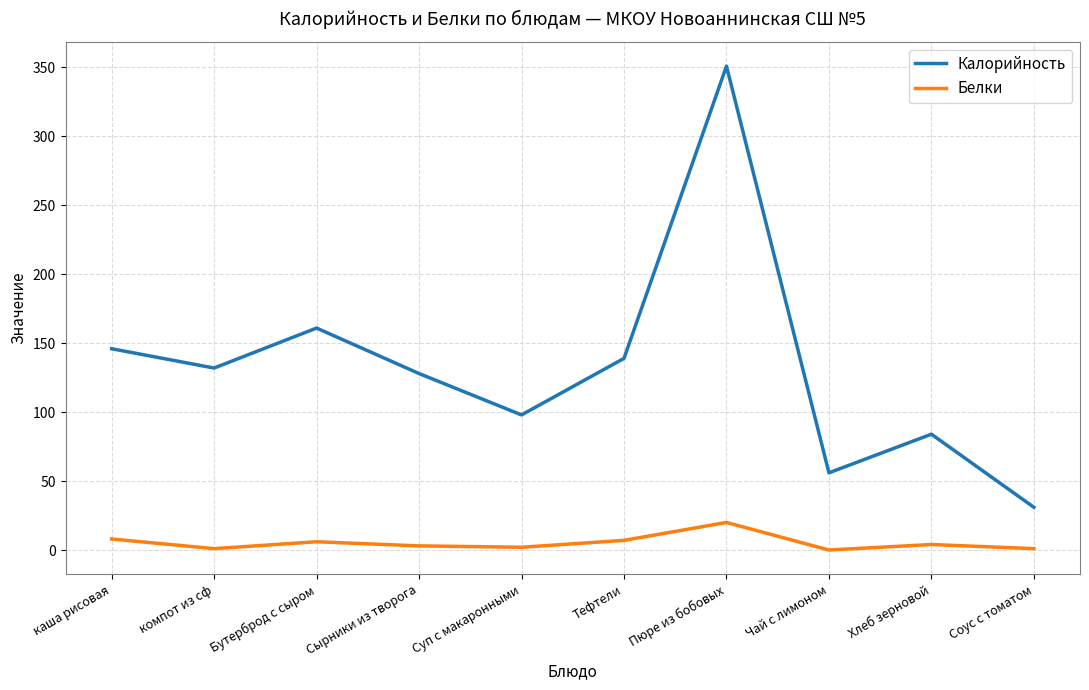

True or false: Калорийность has a value of 139 at Тефтели.

True